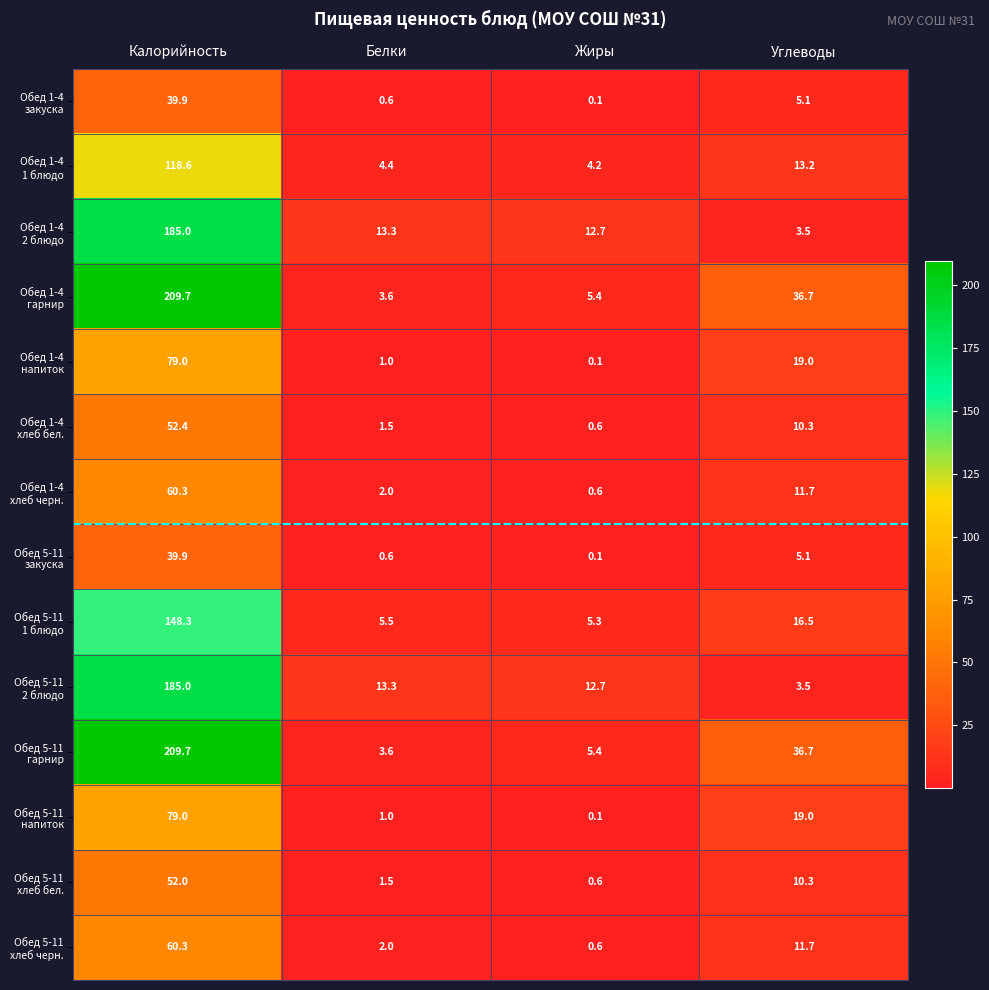

What is the maximum value shown in the chart?

209.7